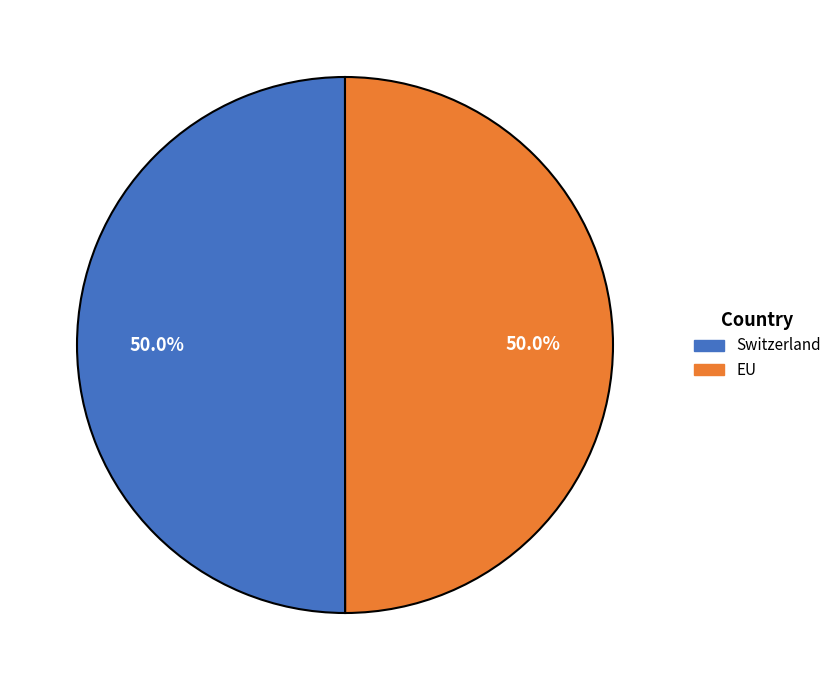

What is the ratio of the value at Switzerland to the value at EU?

1.0